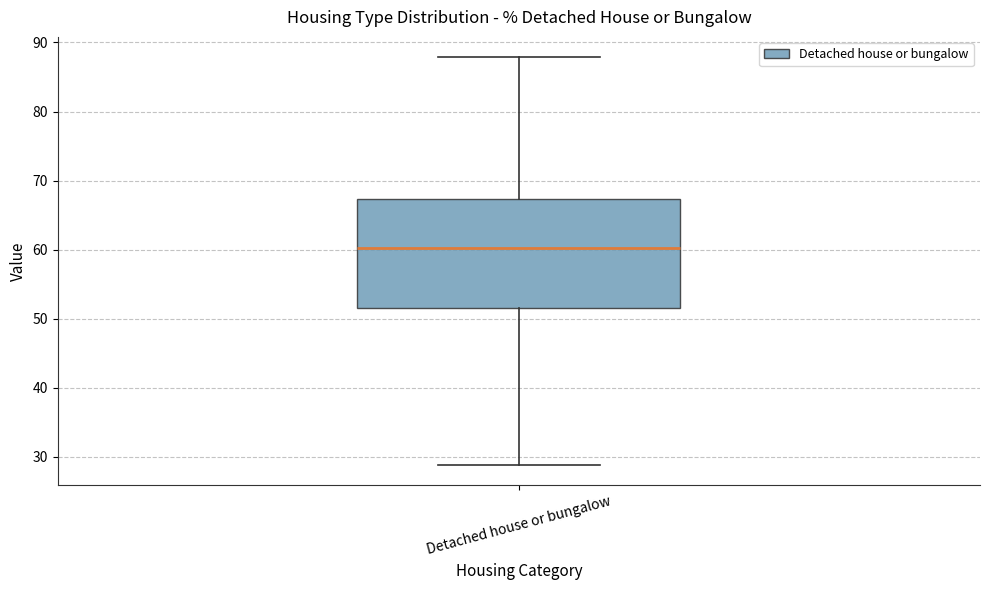

Transcribe this box plot: give where the median line is, the range the box spans, and where the two whiskers end, as read against the y-axis. The values are not printed on the chart, so give them approximately, as read against the axis.

median 60, box 52 to 67, whiskers 29 to 88